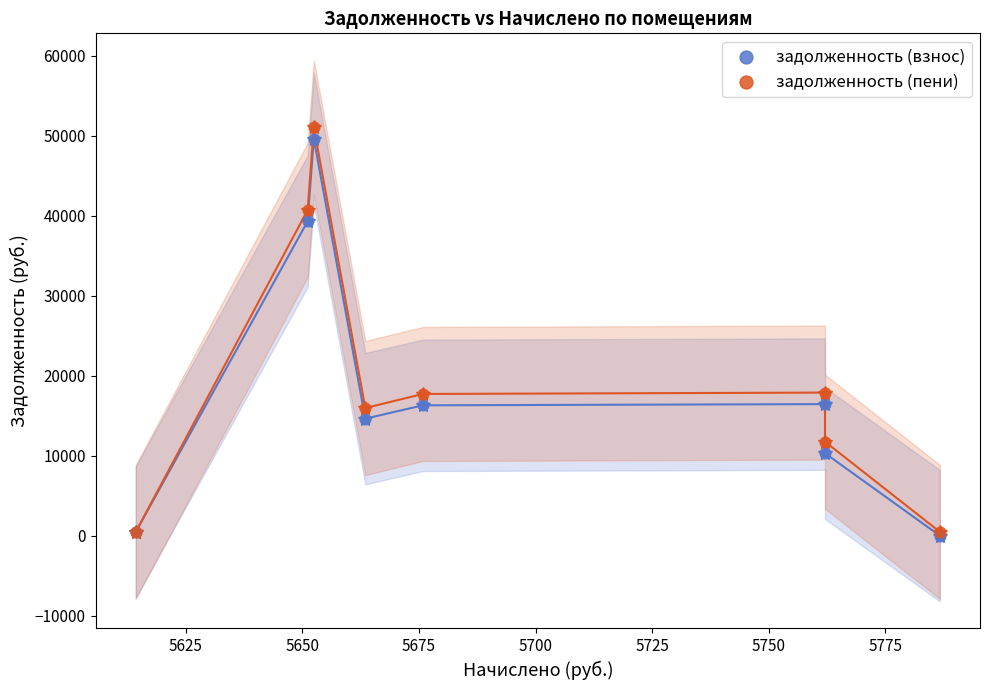

What are all the series names shown in the legend?

задолженность (взнос), задолженность (пени)